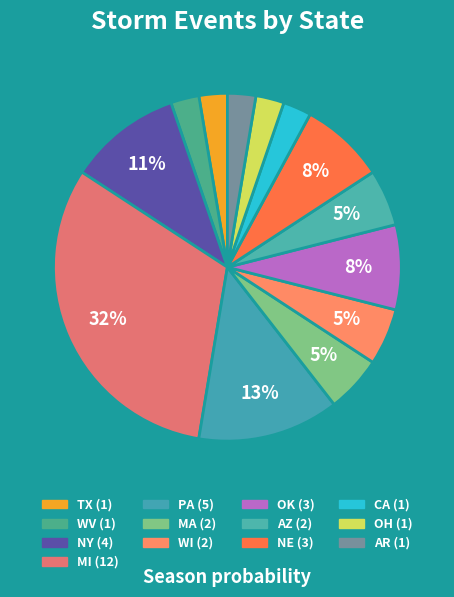

Is it true that AR is 3% of the pie?

True